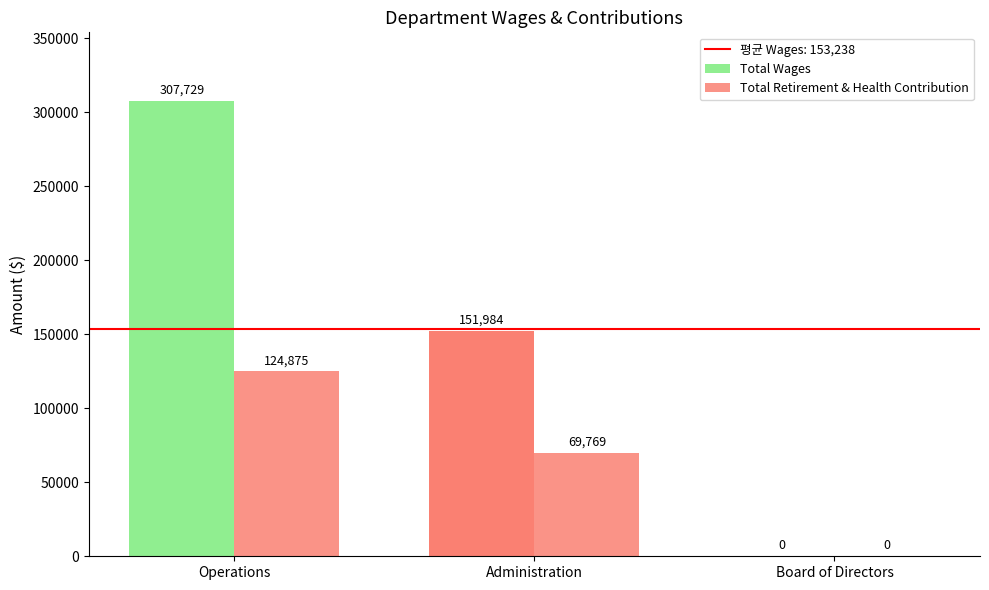

List the series in order of their peak value, lowest first.

Total Retirement & Health Contribution, Total Wages